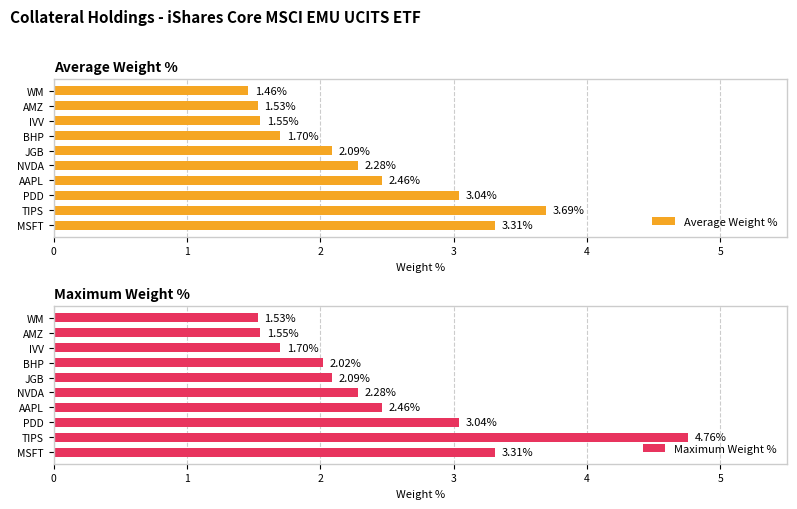

What is the sum of the Average Weight % values at NVDA and MSFT?

5.6